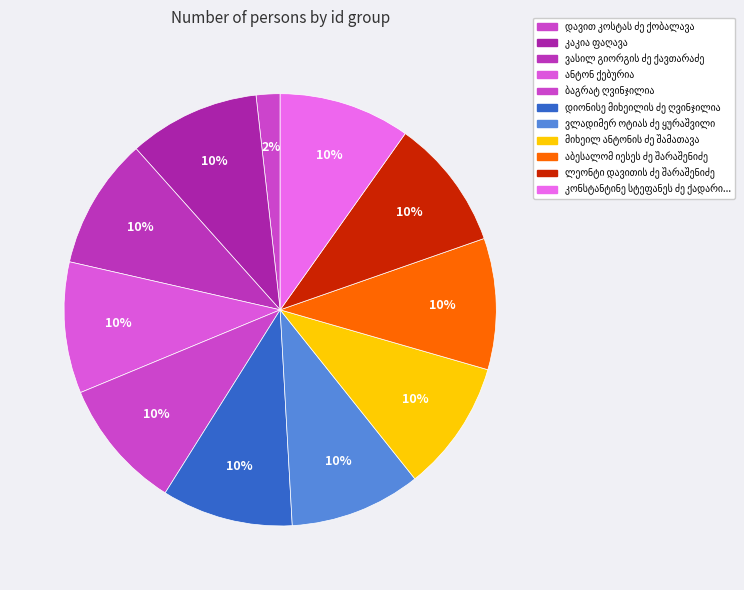

How many slices are in this pie chart?

11